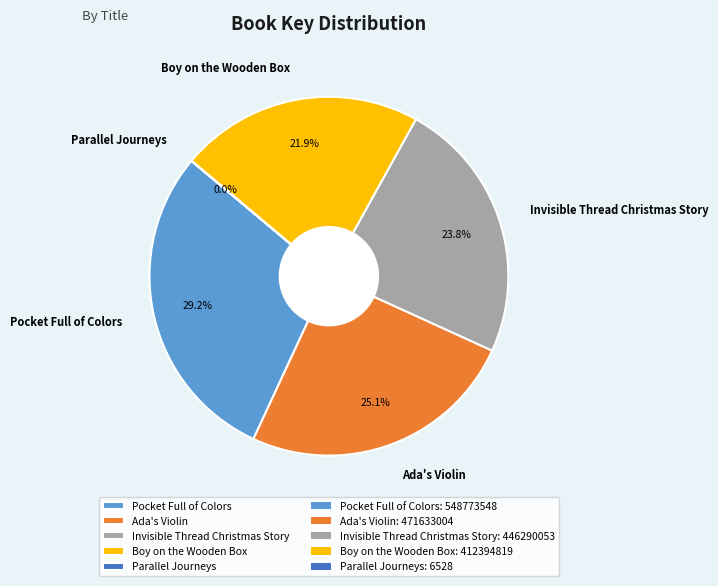

Which category has the biggest portion of the pie?

Pocket Full of Colors